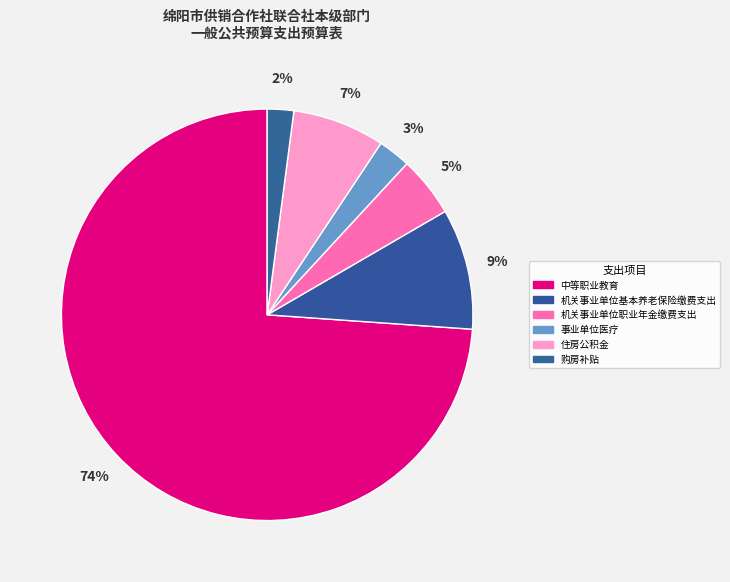

To the nearest percent, what is the average slice percentage?

17%